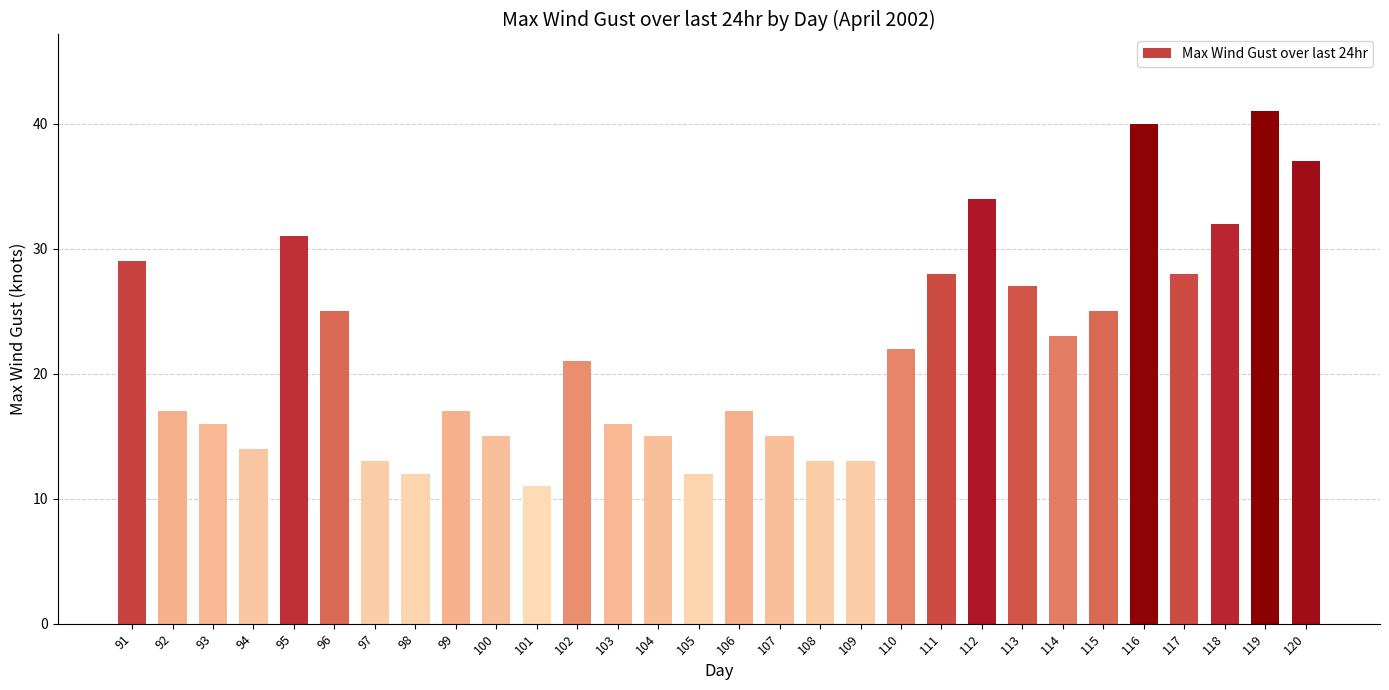

What is the value of the 7th bar from the left?

13